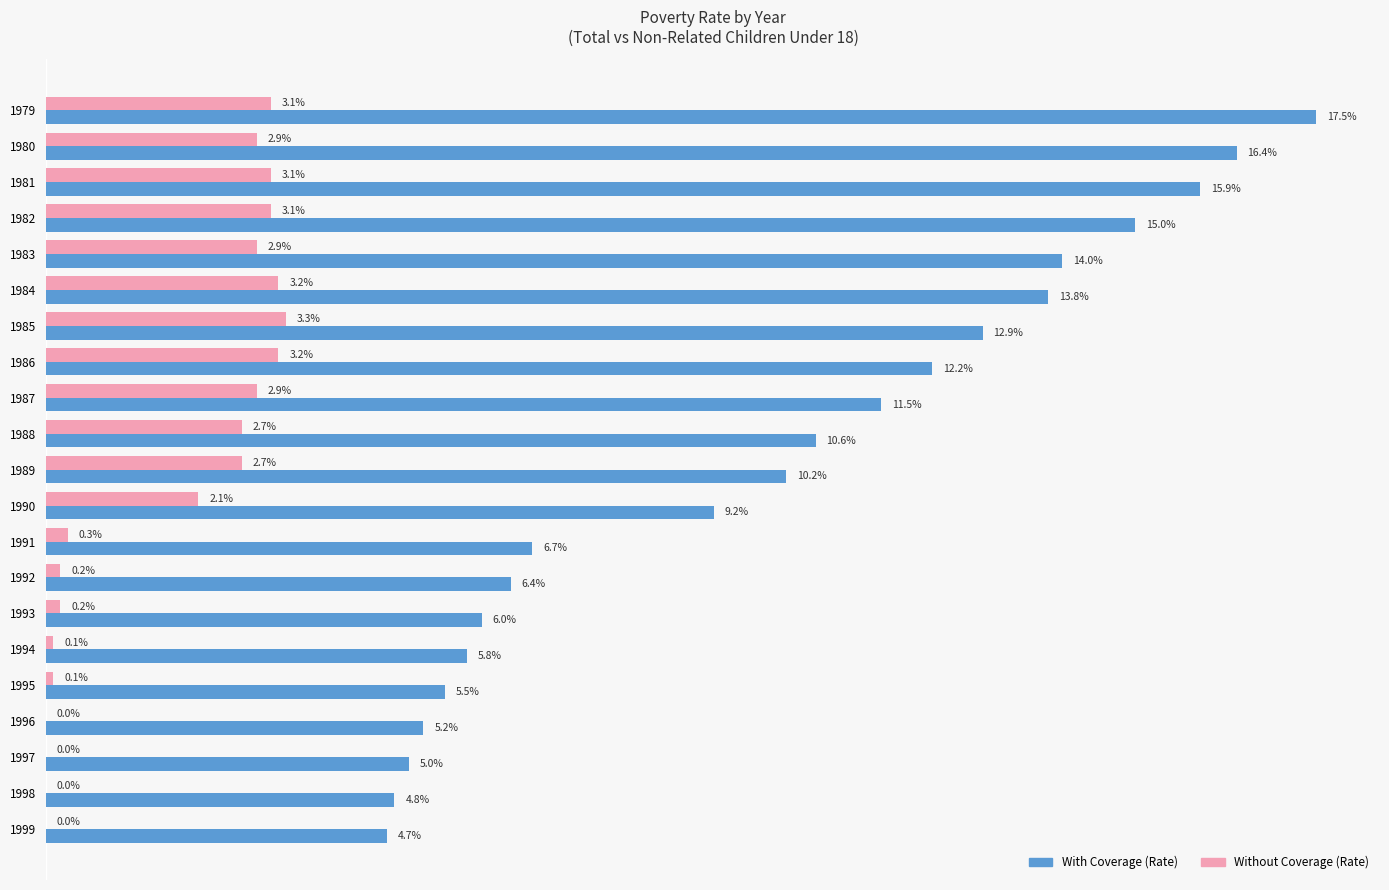

Which series has the largest total across all categories?

With Coverage (Rate)